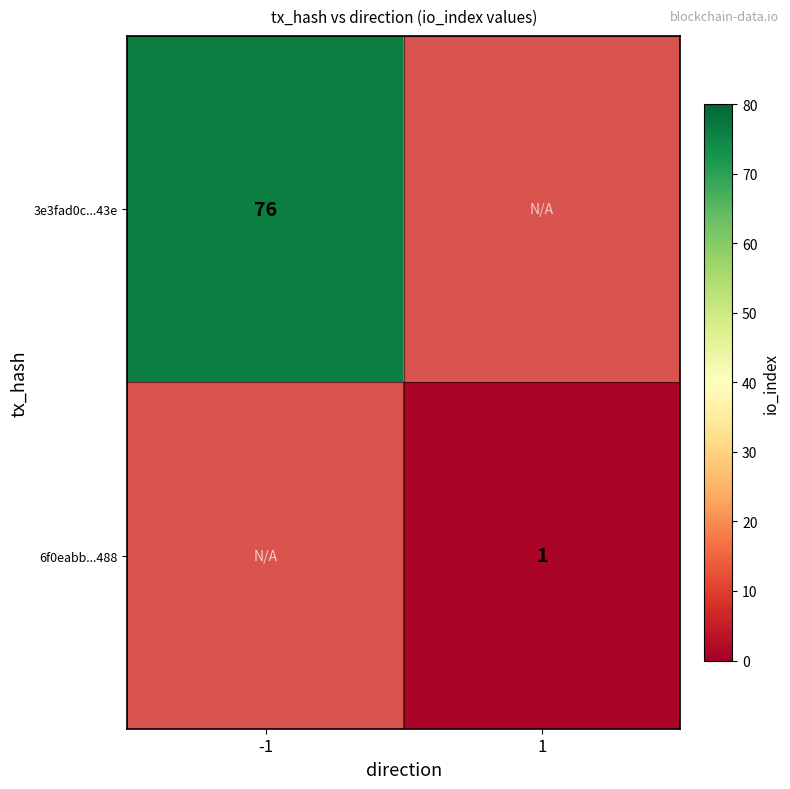

Is it true that 3e3fad0c...43e equals 23 at -1?

False